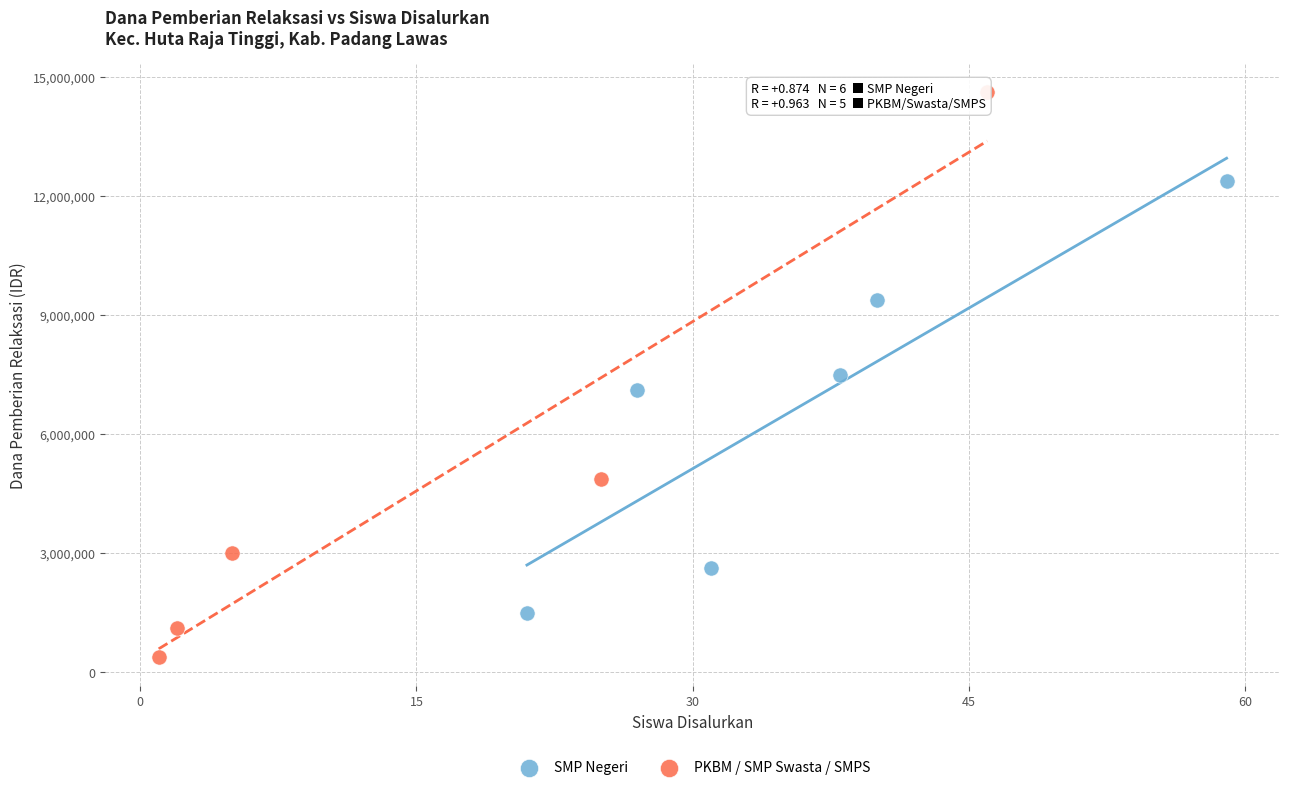

Which series has the widest spread of Y values?

PKBM / SMP Swasta / SMPS